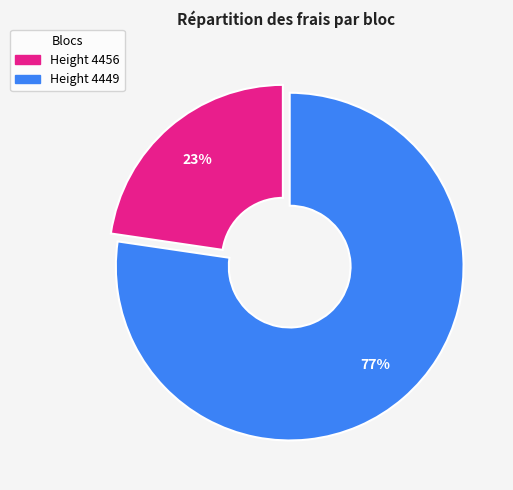

To the nearest percent, what is the average slice percentage?

50%